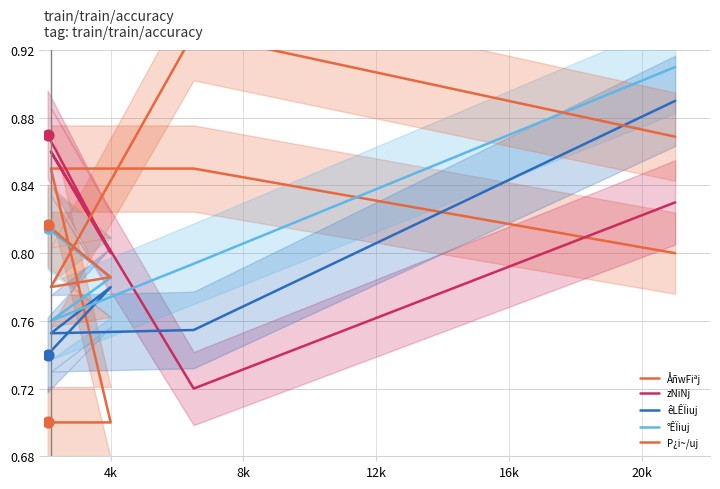

Which series contains the highest Y value?

P¿i~/uj